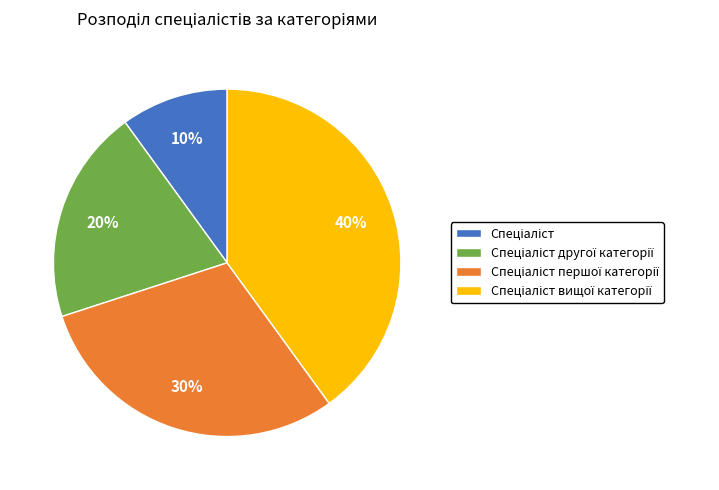

Does any single category account for the majority?

No